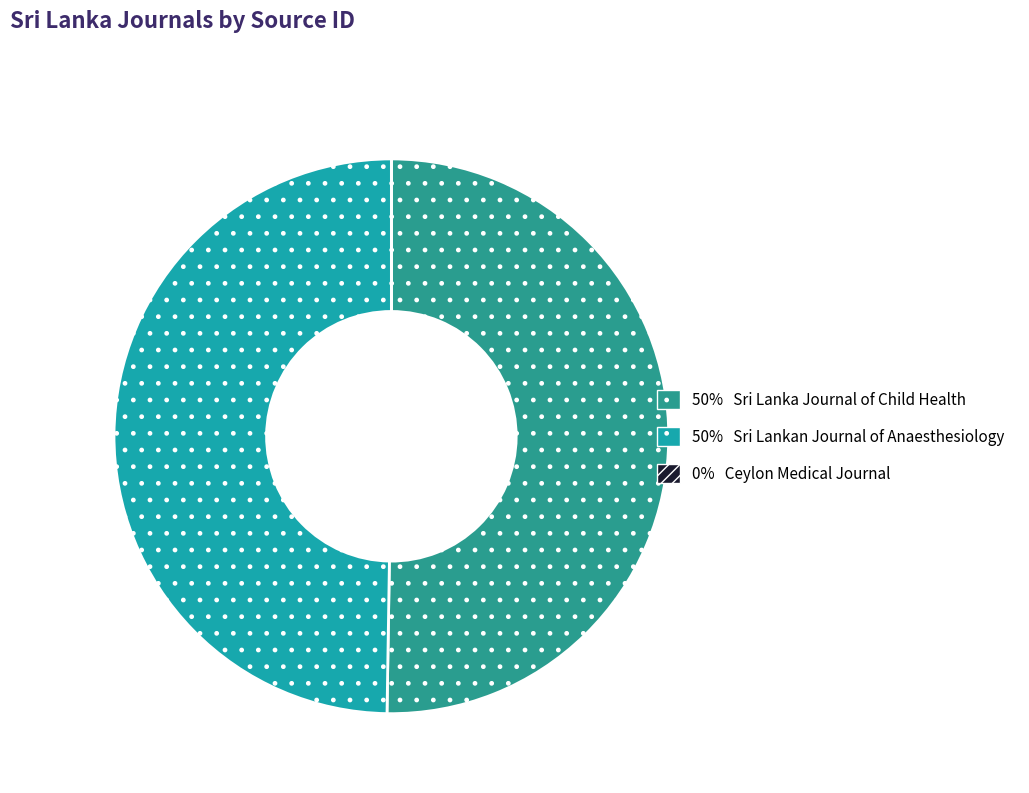

To the nearest percent, what is the average slice percentage?

33%